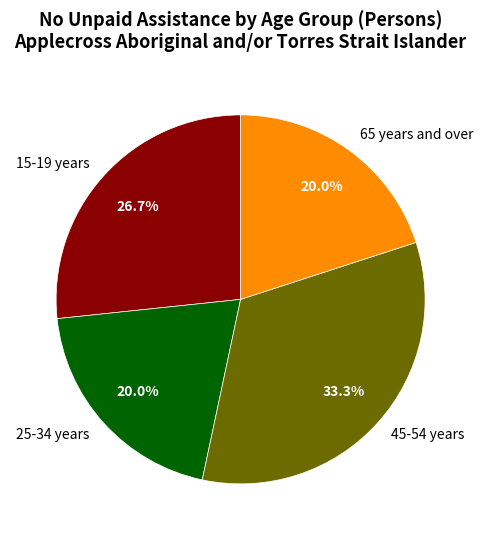

The 15-19 years slice represents 27% of the pie. True or false?

True